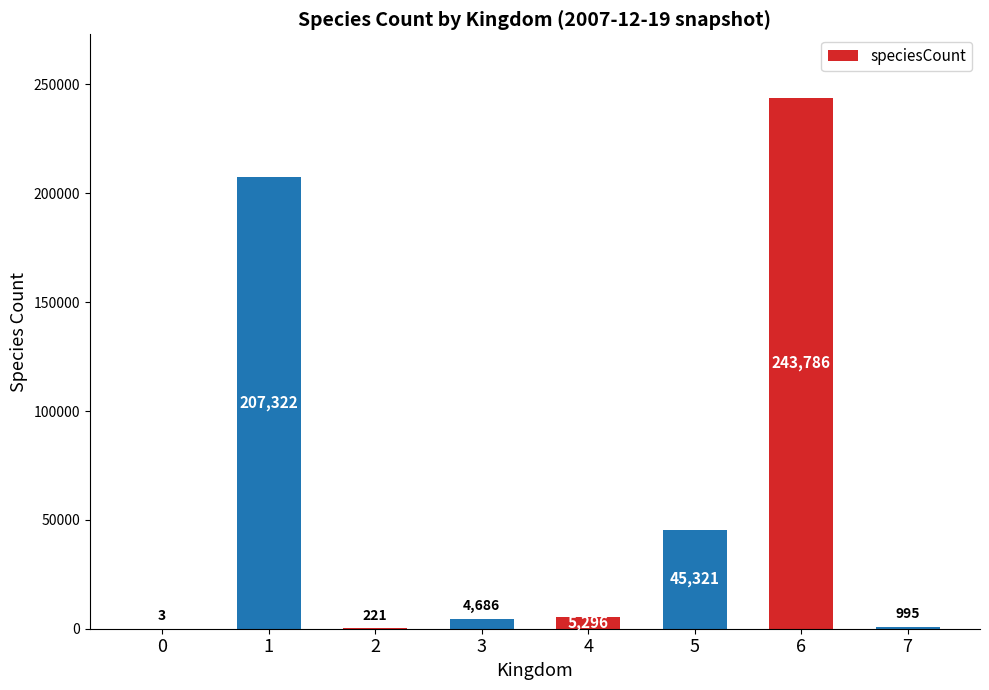

What is the greatest value displayed?

243786